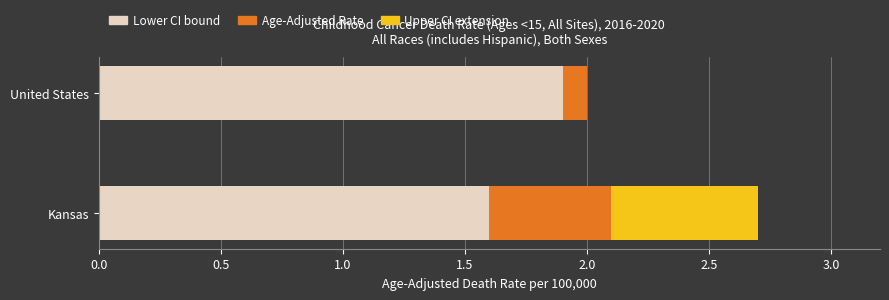

At which category is the sum across all series the highest?

Kansas